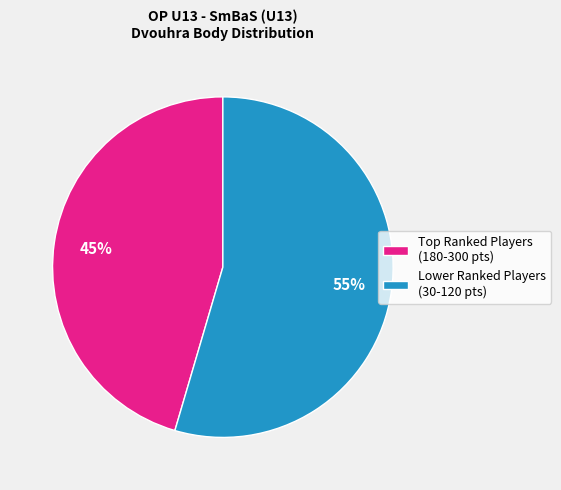

How many segments does this pie chart have?

2